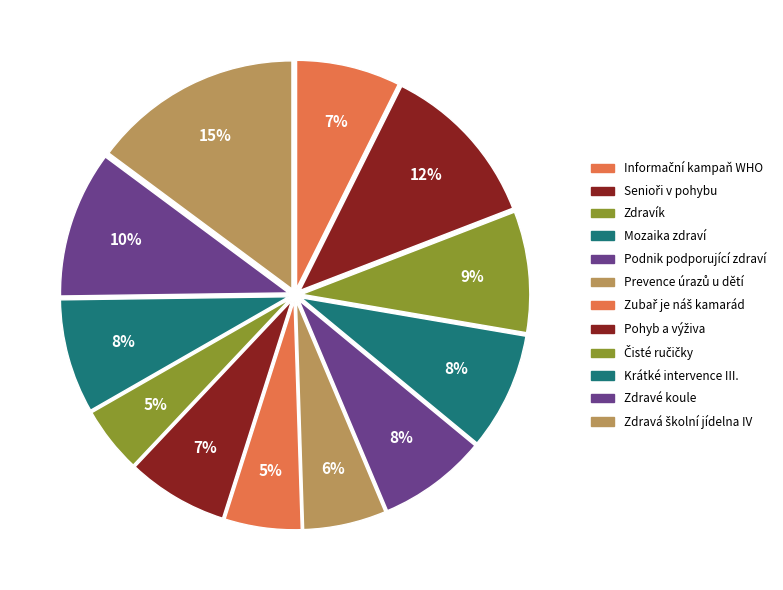

How many segments does this pie chart have?

12